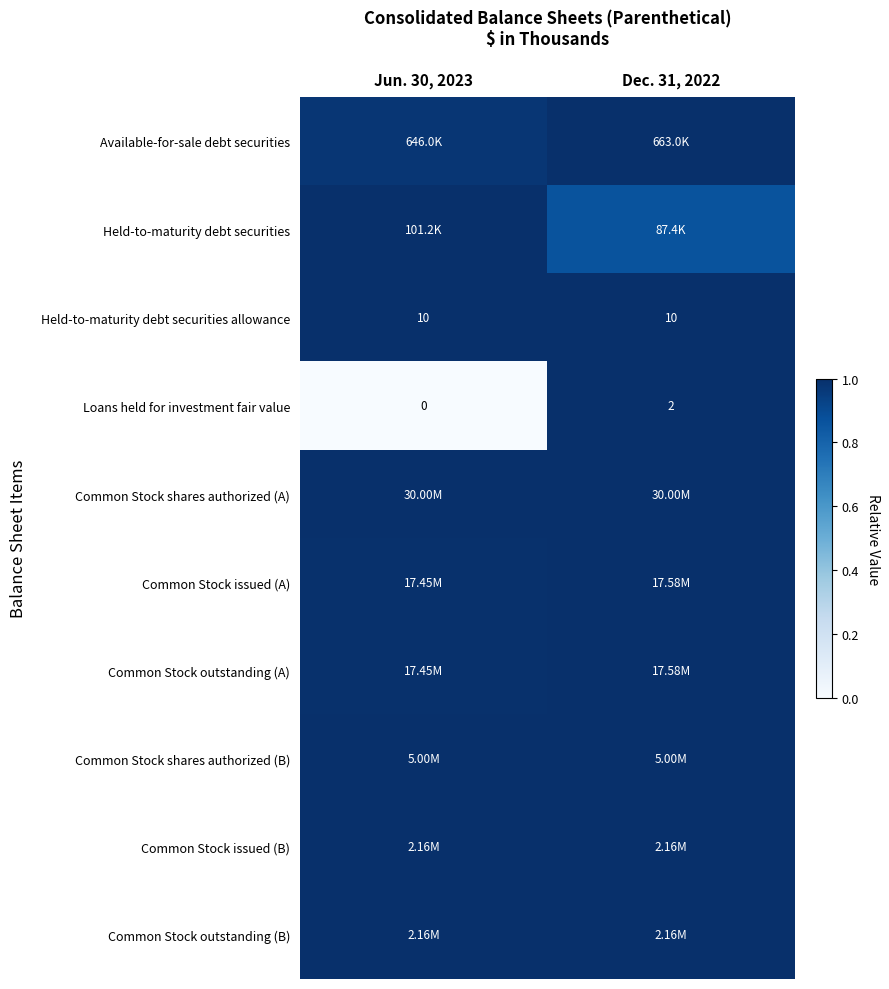

Which has a higher value, Jun. 30, 2023 or Dec. 31, 2022?

Dec. 31, 2022